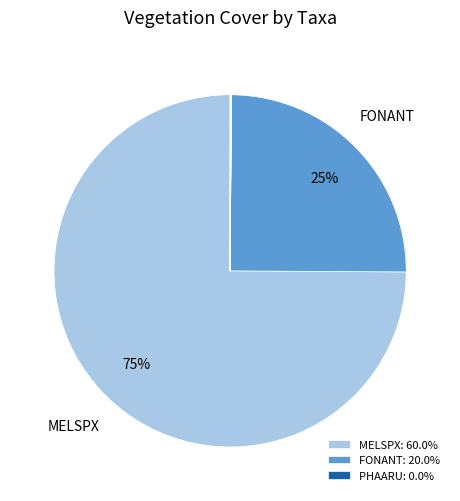

How many slices are in this pie chart?

12